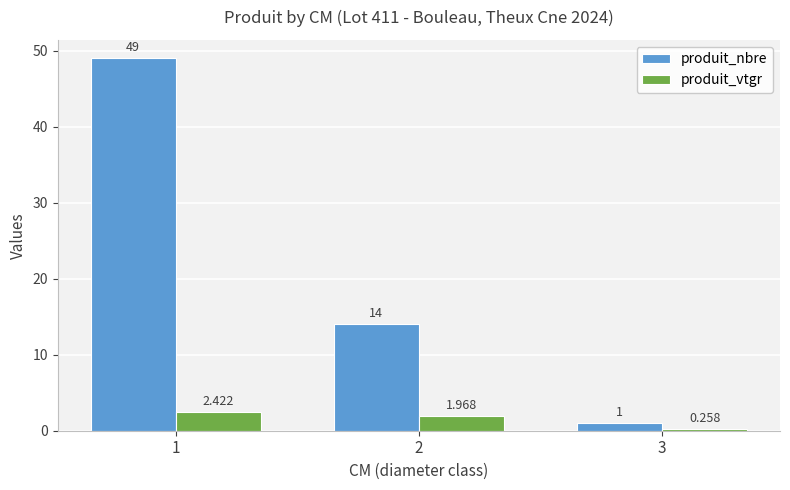

Rank the series at 1 from lowest to highest value.

produit_vtgr, produit_nbre